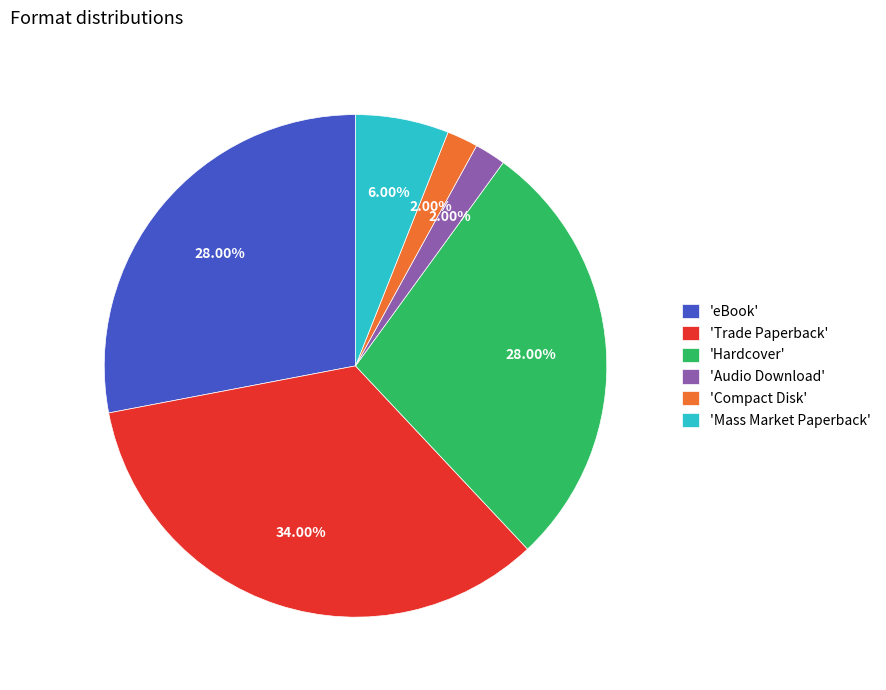

To the nearest percent, what is the difference between the largest and smallest slice percentages?

32%